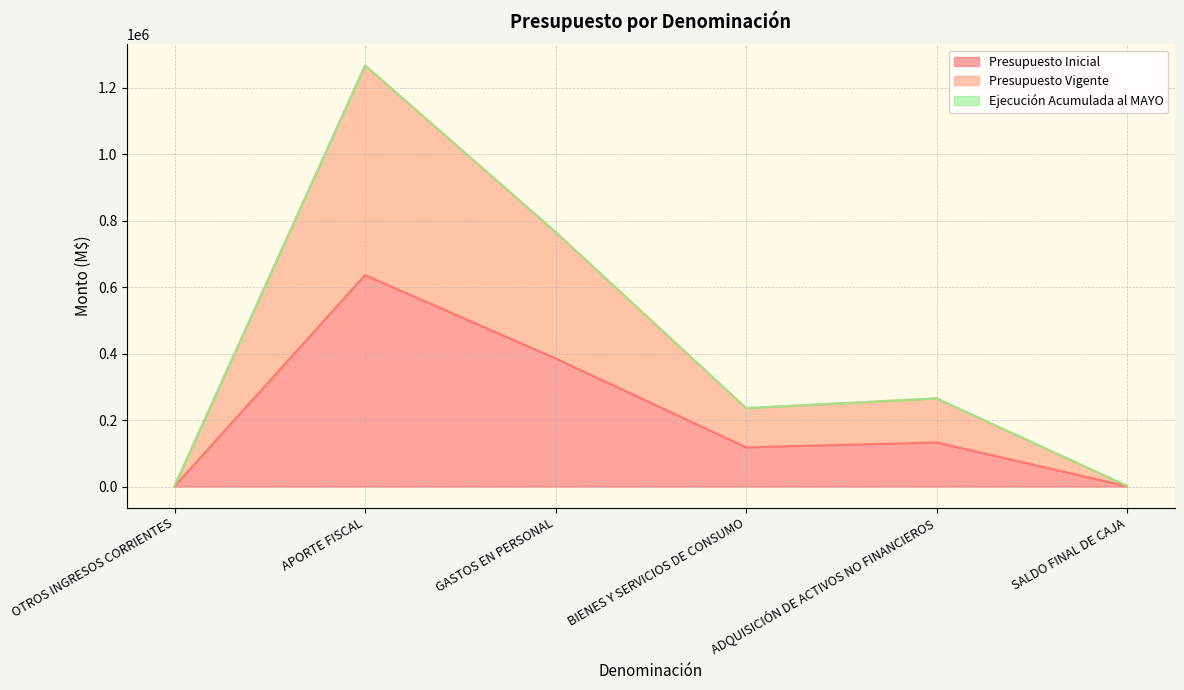

Does the chart have visible grid lines?

Yes